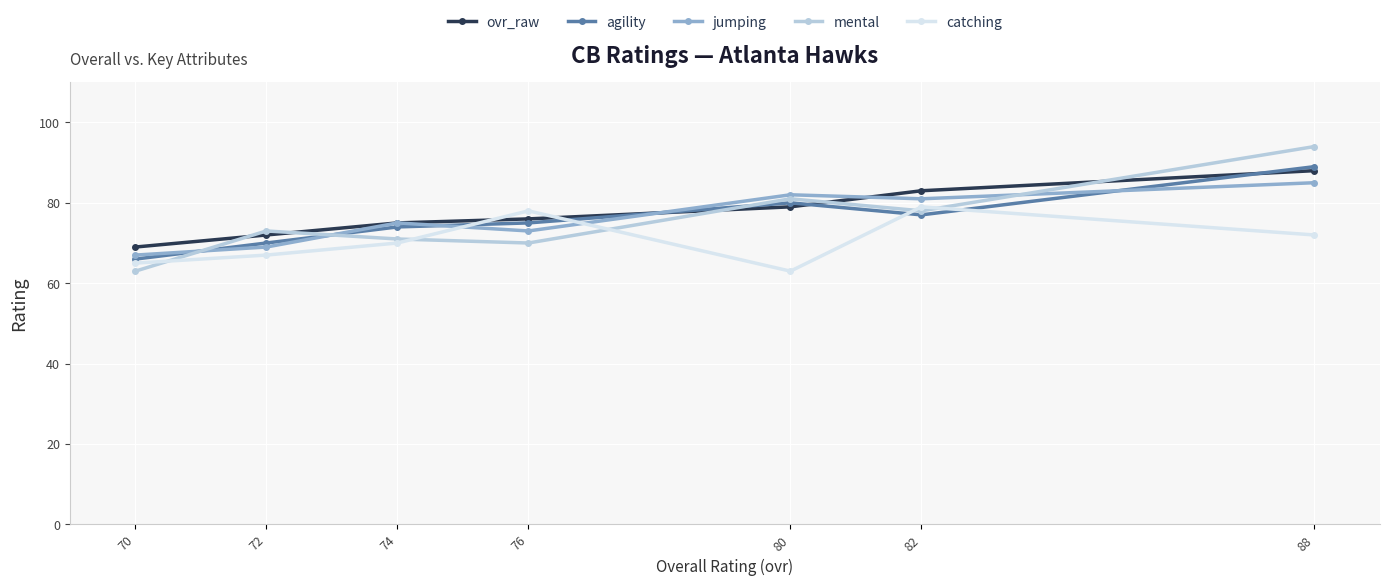

Where is mental nearest to the value 78?

82